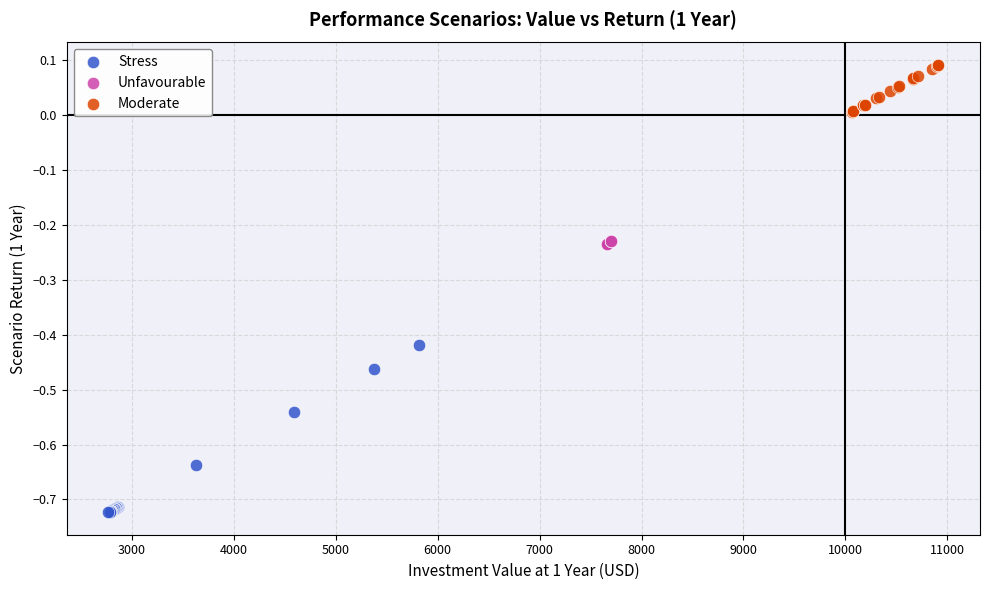

What are all the series names shown in the legend?

Stress, Unfavourable, Moderate